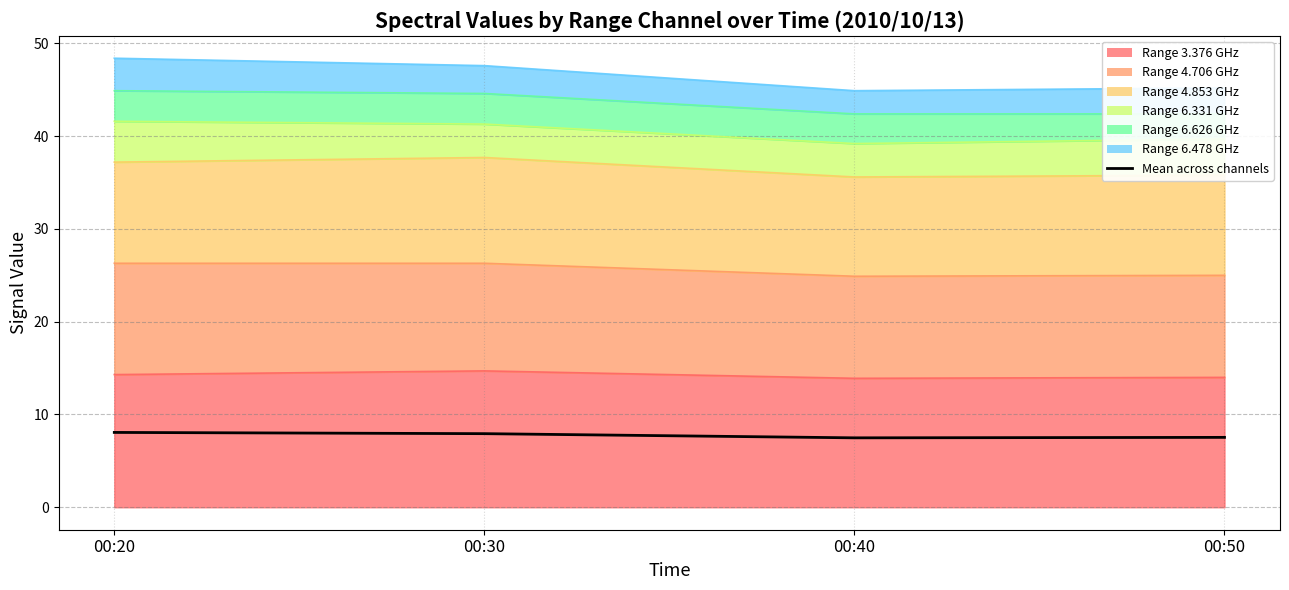

How many points are lower than both their immediate neighbors (excluding endpoints)?

1